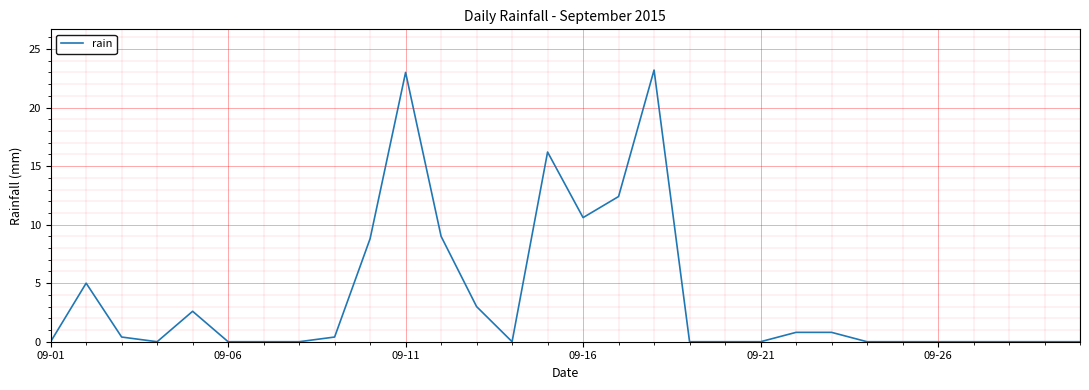

Count the number of data series in this chart.

1